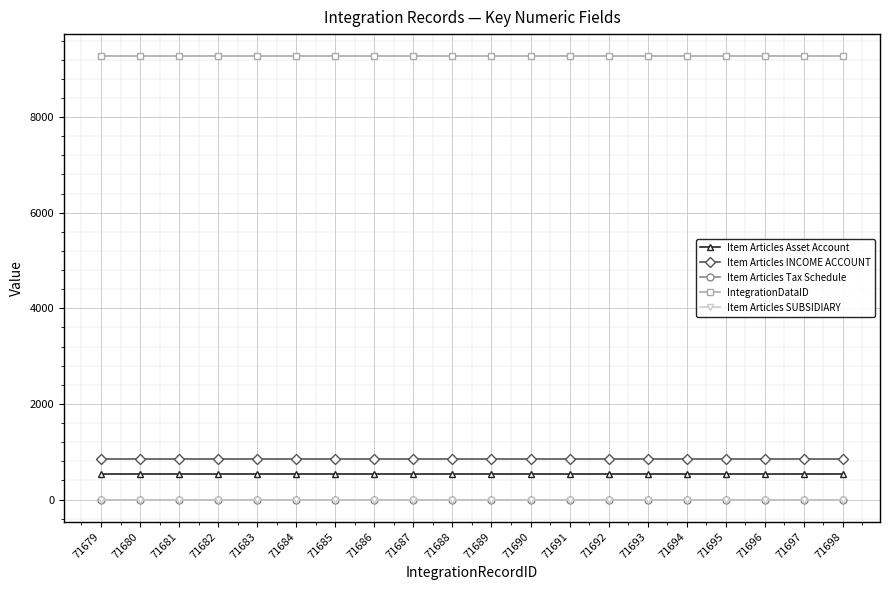

What is the sum of all Item Articles Tax Schedule values?

20